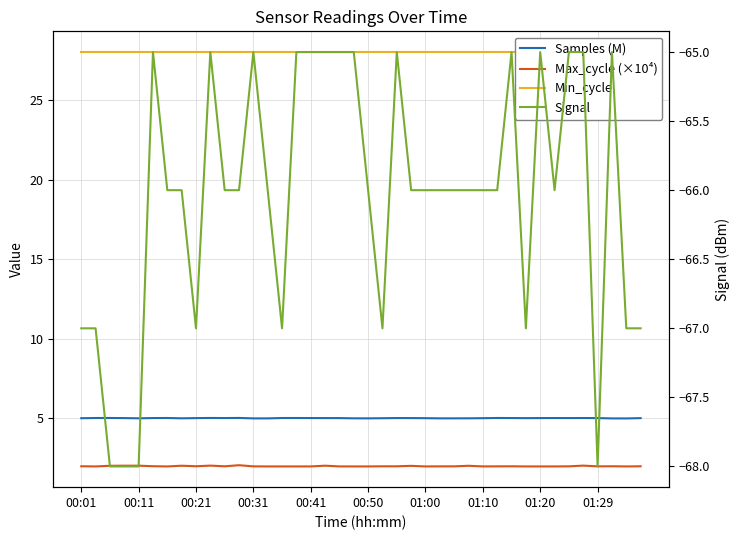

At how many categories does at least one series exceed 0?

40